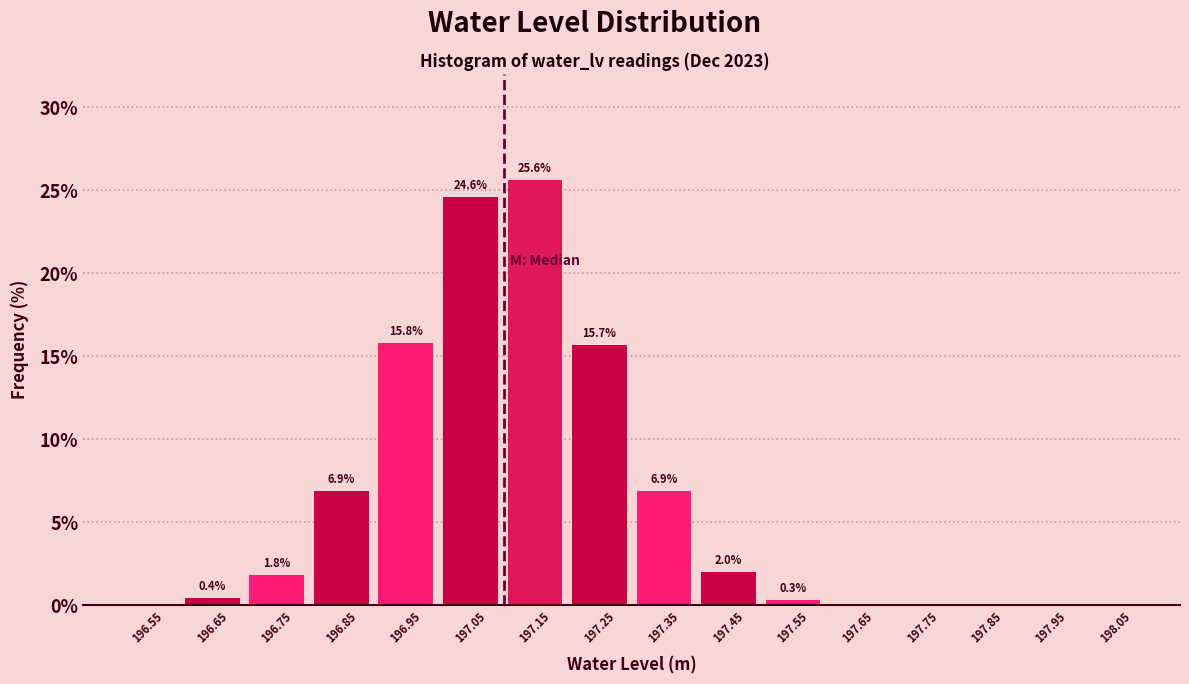

Which range on the x-axis has the tallest bar?

197.1 to 197.2